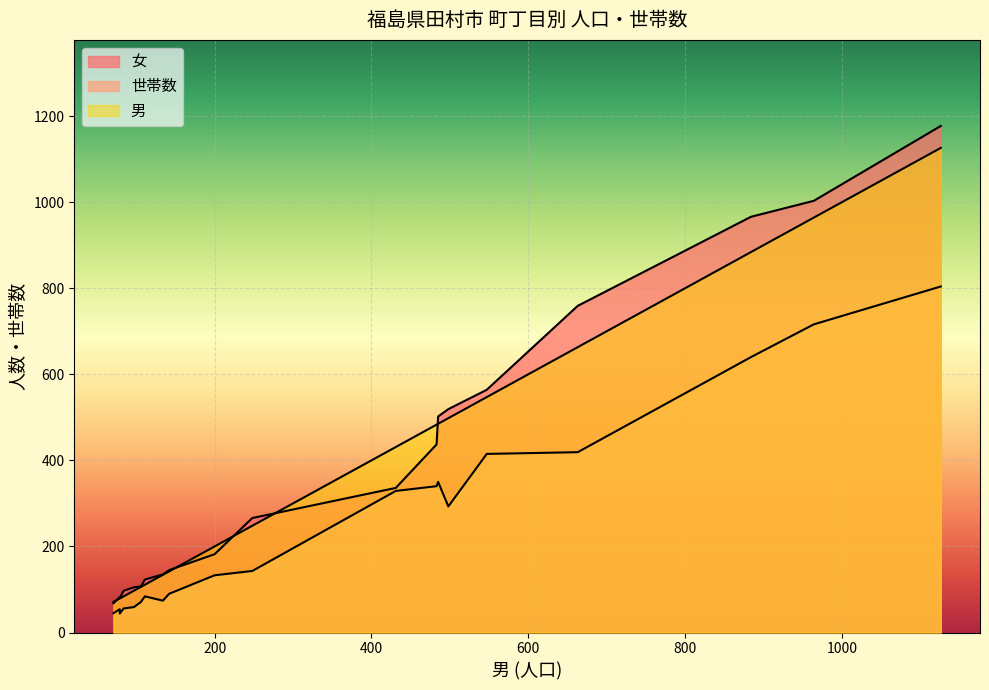

Which series has the largest range (max minus min)?

女